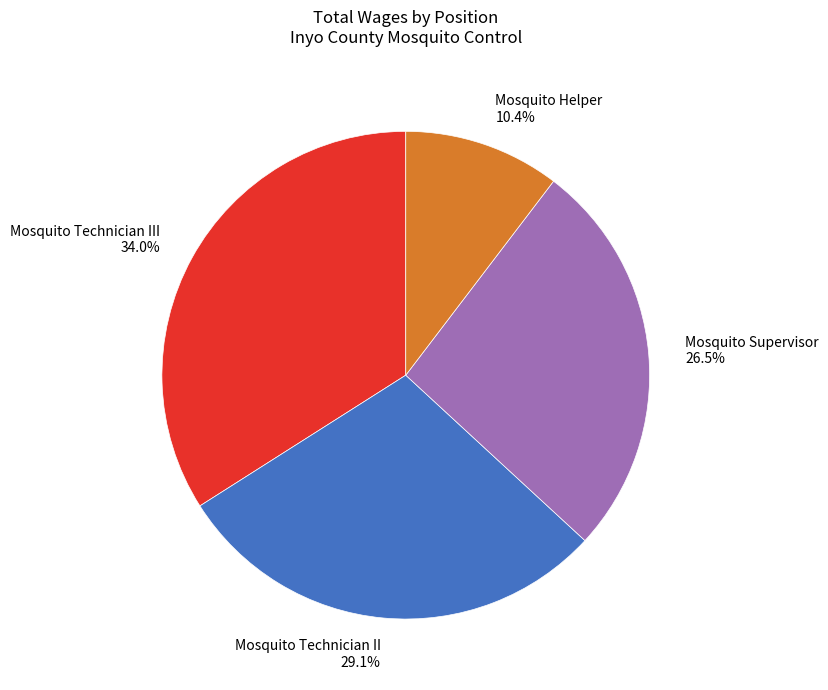

Between Mosquito Technician II 29.1% and Mosquito Helper 10.4%, which is larger?

Mosquito Technician II 29.1%